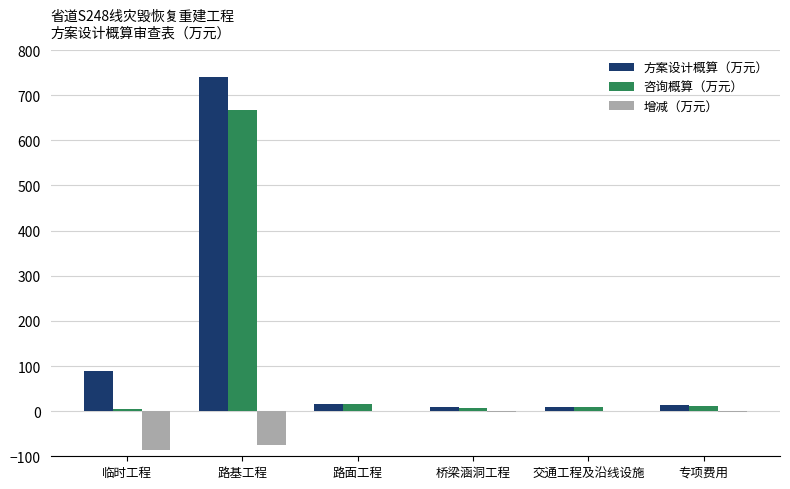

Is it true that 方案设计概算（万元） equals 41.0 at 临时工程?

False